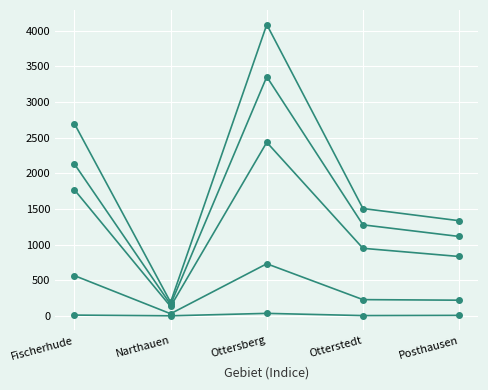

True or false: A has a value of 1507 at Otterstedt.

True